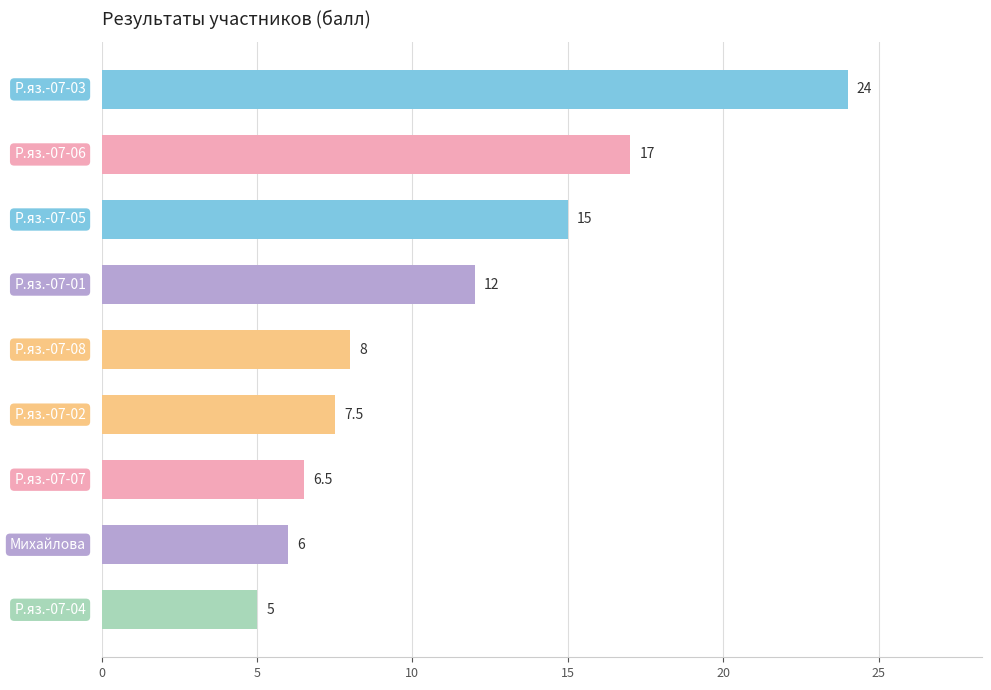

What is the maximum value shown in the chart?

24.0